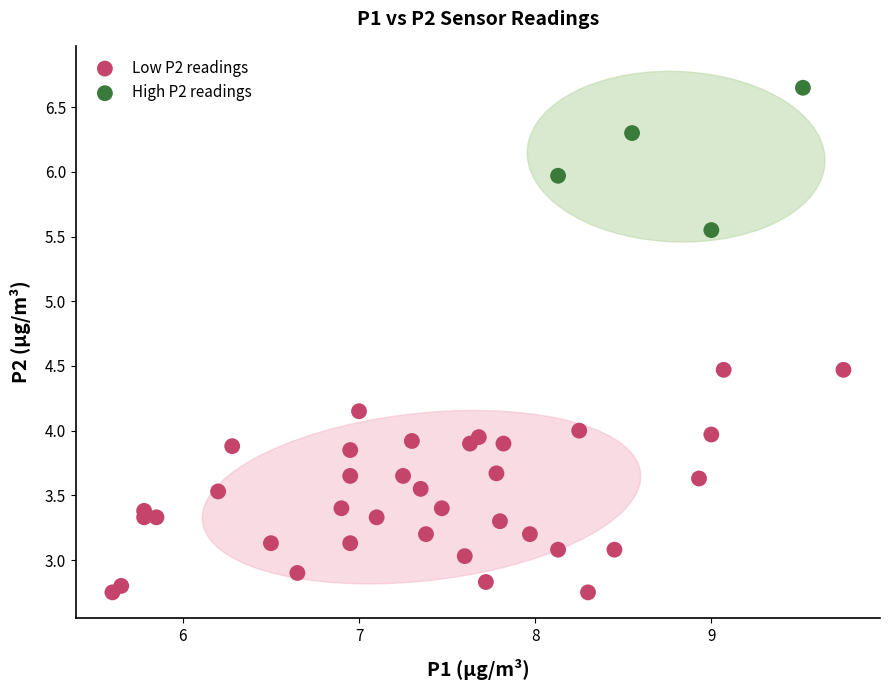

Which series reaches the minimum Y coordinate?

Low P2 readings